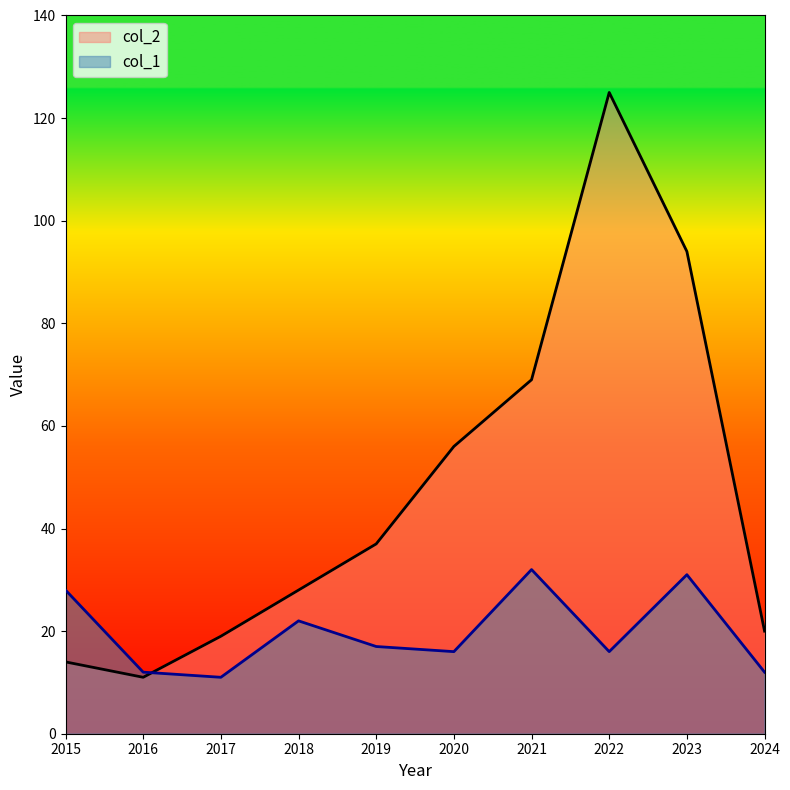

Does the chart display data point markers on the line(s)?

No